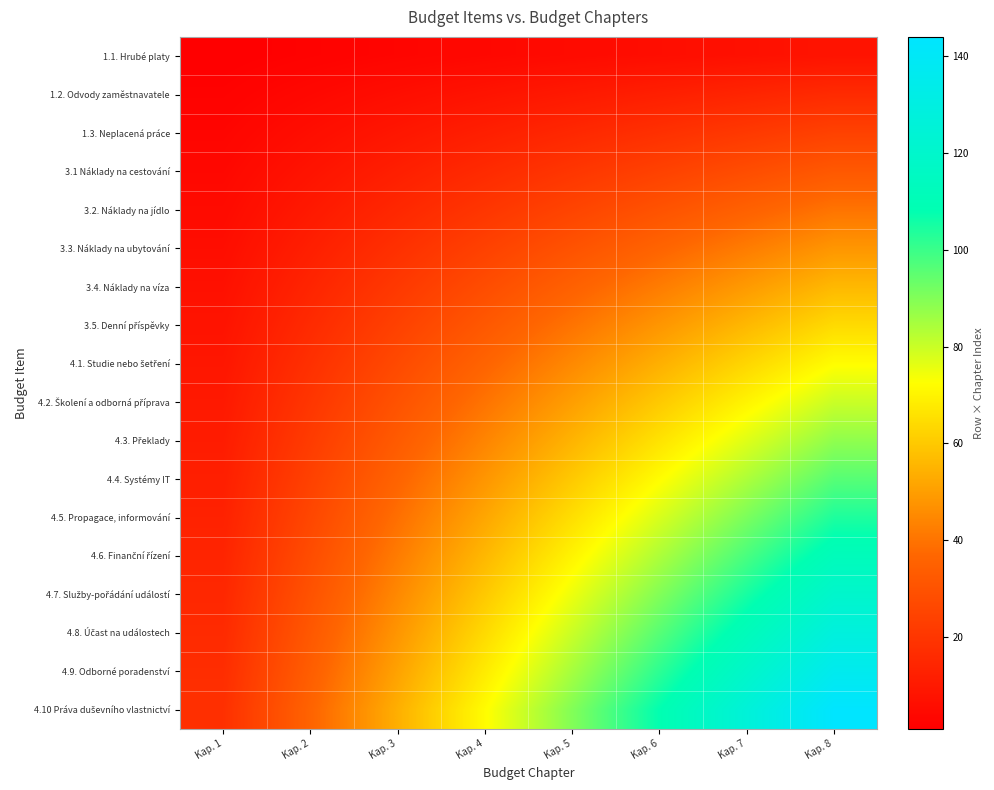

List the series in order of their peak value, highest first.

4.10 Práva duševního vlastnictví, 4.9. Odborné poradenství, 4.8. Účast na událostech, 4.7. Služby-pořádání událostí, 4.6. Finanční řízení, 4.5. Propagace, informování, 4.4. Systémy IT, 4.3. Překlady, 4.2. Školení a odborná příprava, 4.1. Studie nebo šetření, 3.5. Denní příspěvky, 3.4. Náklady na víza, 3.3. Náklady na ubytování, 3.2. Náklady na jídlo, 3.1 Náklady na cestování, 1.3. Neplacená práce, 1.2. Odvody zaměstnavatele, 1.1. Hrubé platy